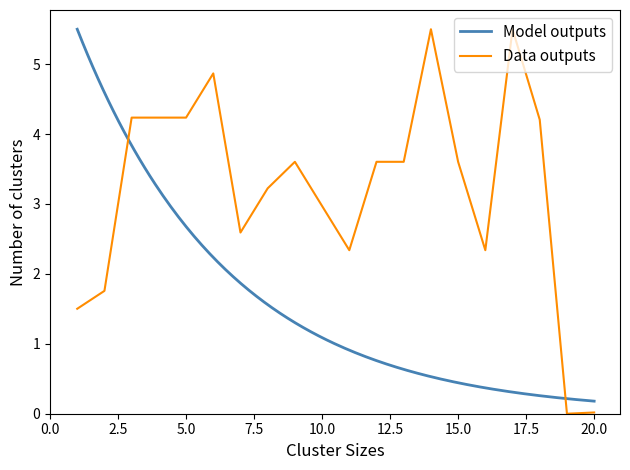

True or false: Data outputs has a value of 6.6 at 5.0.

False